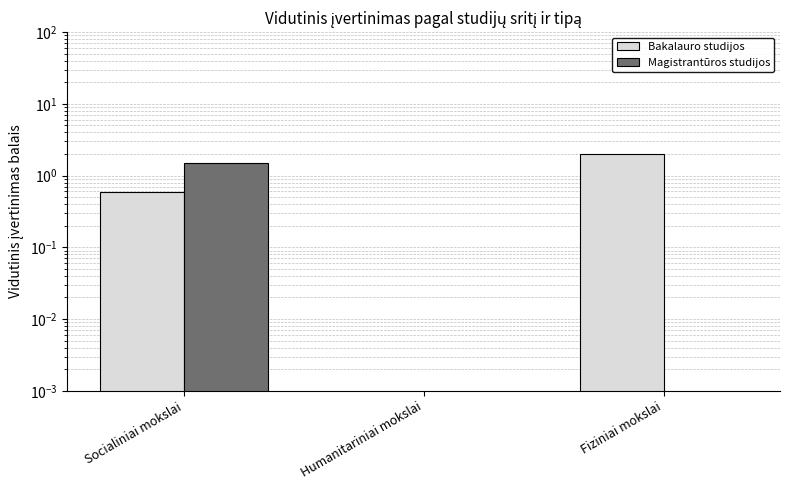

What is the label of the 3rd bar from the left?

Fiziniai mokslai